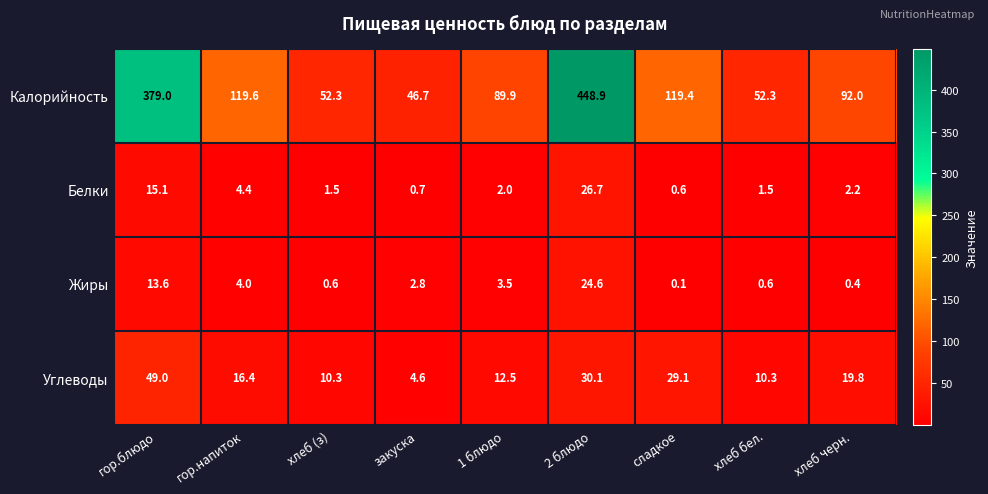

Which series has the widest spread of values?

Калорийность